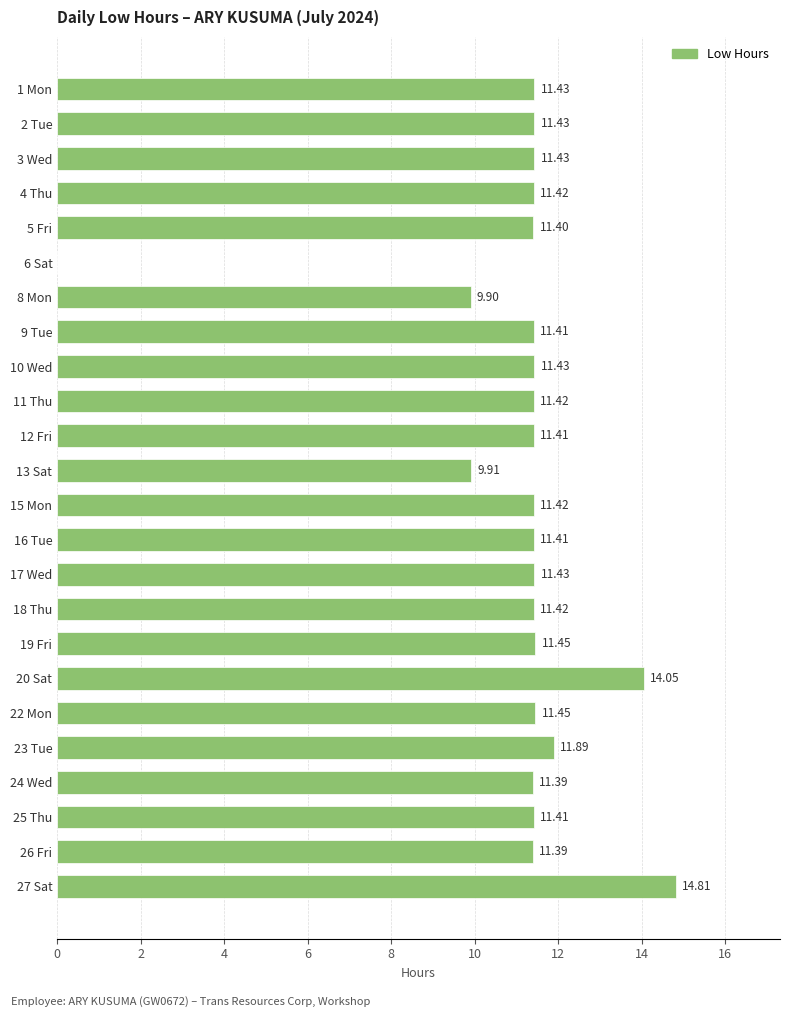

What is the sum of all values?

266.1